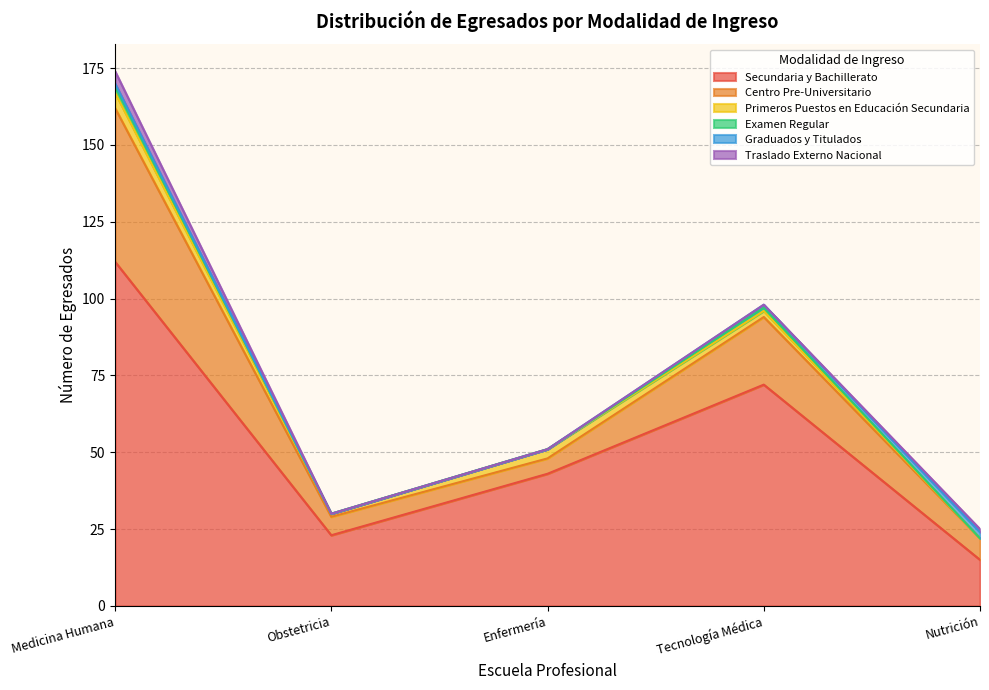

How many data points does each series have?

5